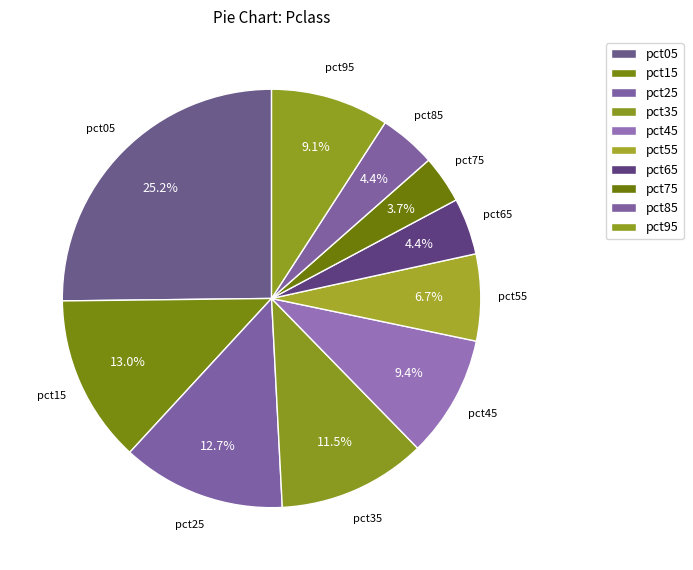

Does pct45 represent more than half of the total?

No